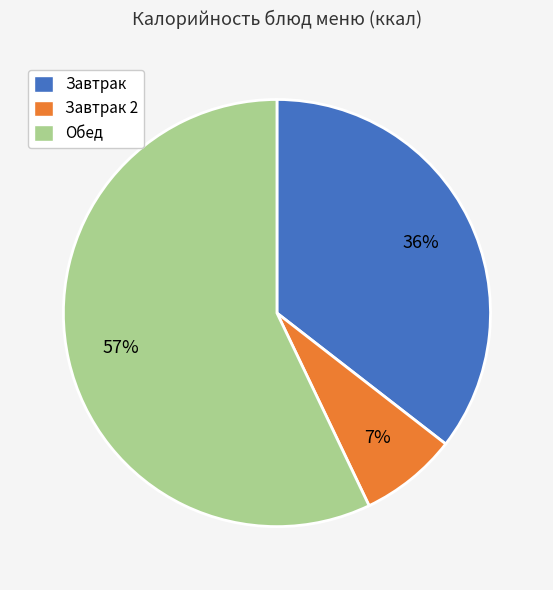

To the nearest percent, what portion does Завтрак 2 represent?

7%